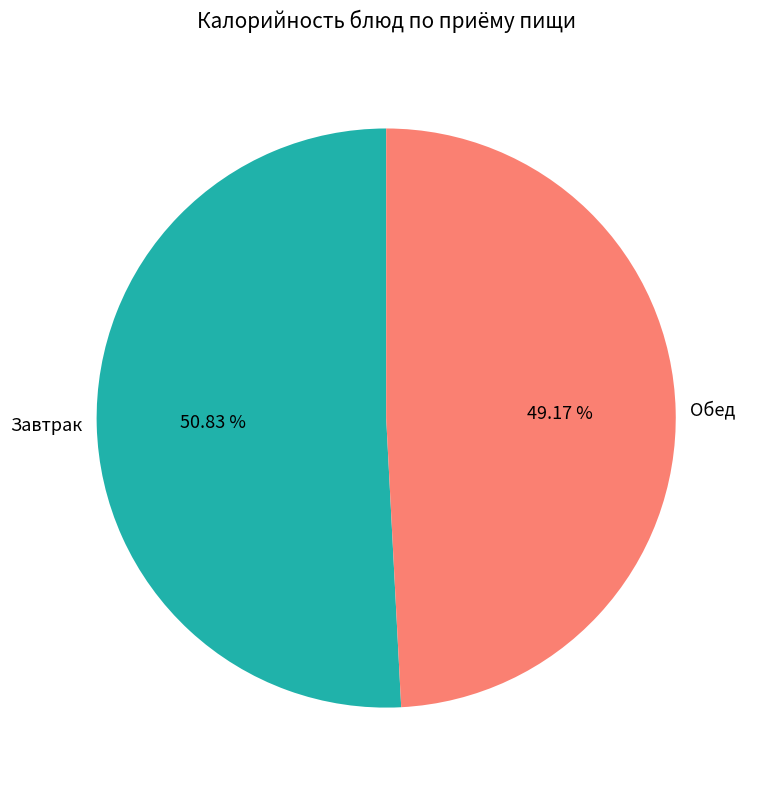

Approximately how many times larger is the value at Обед compared to Завтрак?

1.0